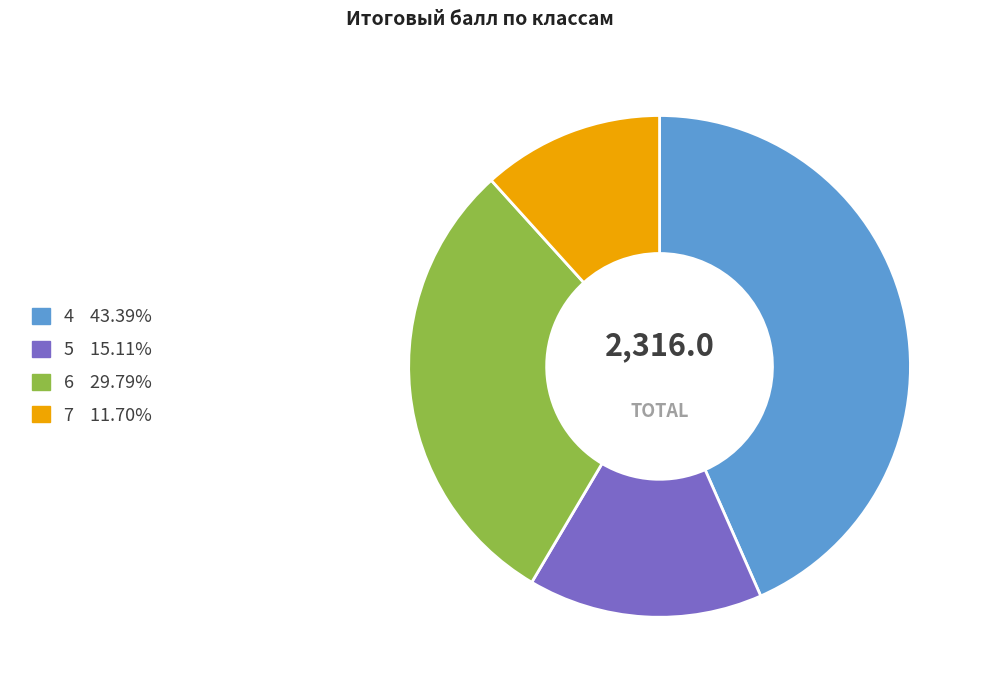

Rank the categories by value from lowest to highest.

7, 5, 6, 4